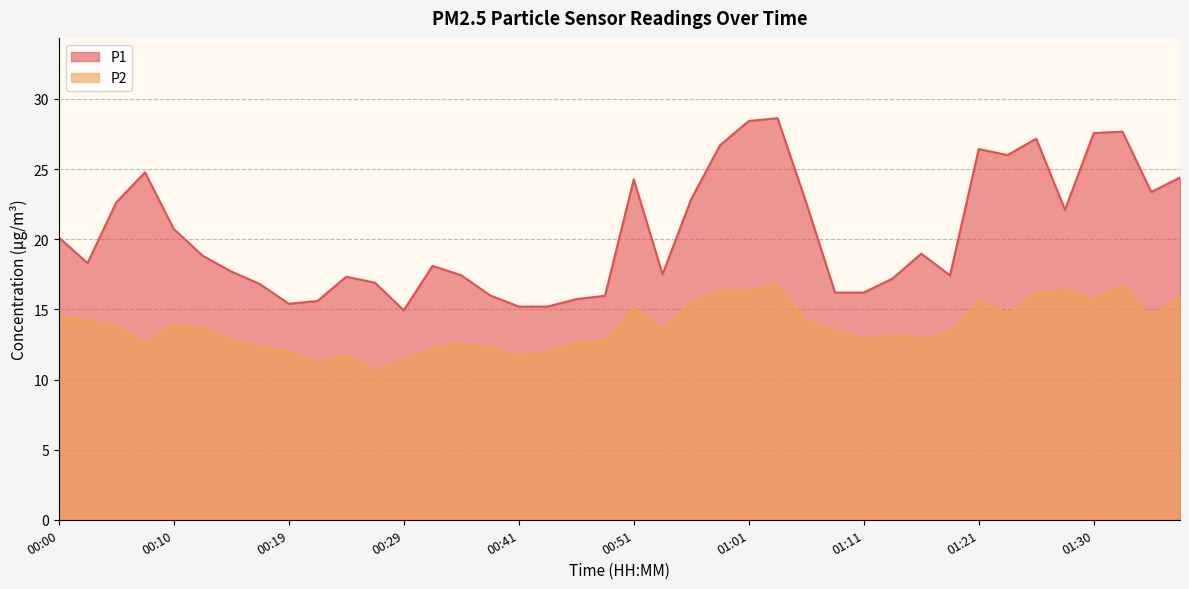

Where is the first local minimum for P1?

00:02